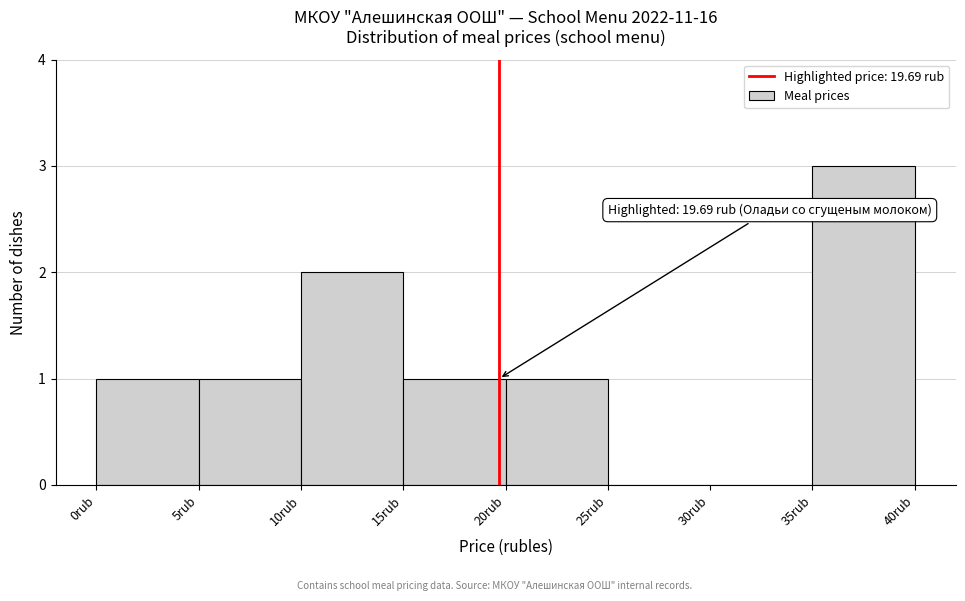

Which range on the x-axis has the tallest bar?

35 to 40